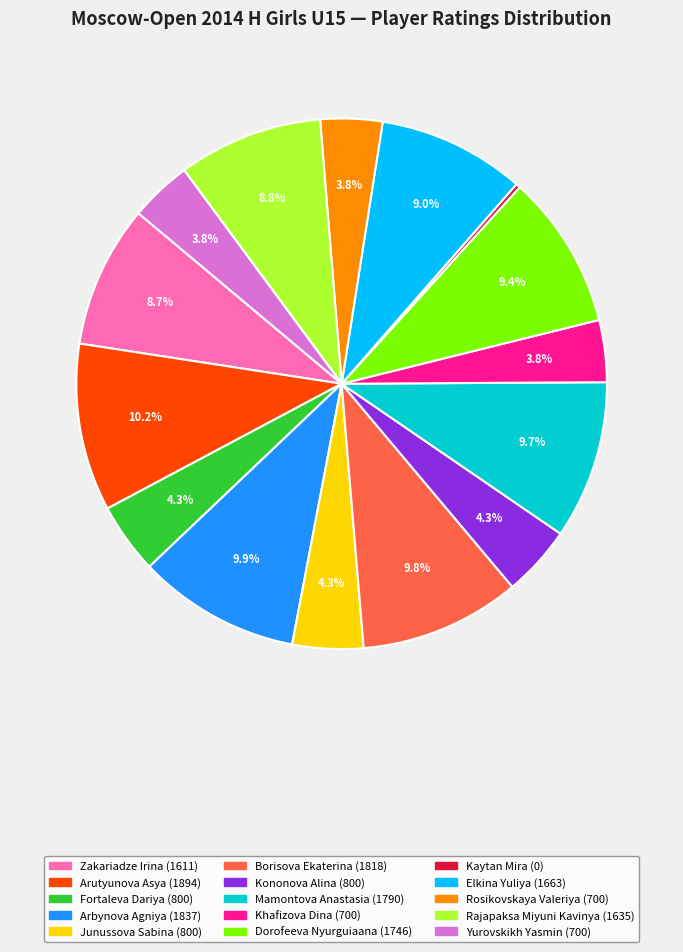

How much of the chart is everything except Kononova Alina?

95.7%